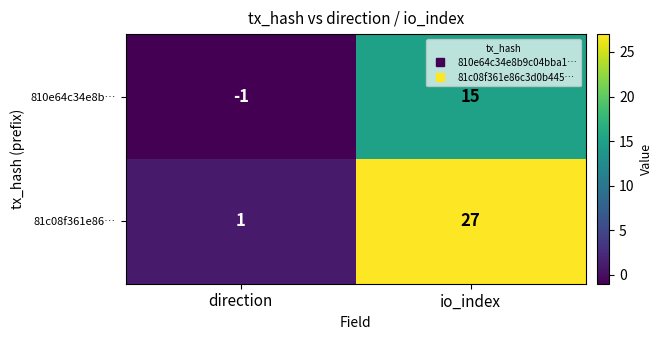

What is the sum of the 81c08f361e86… values at direction and io_index?

28